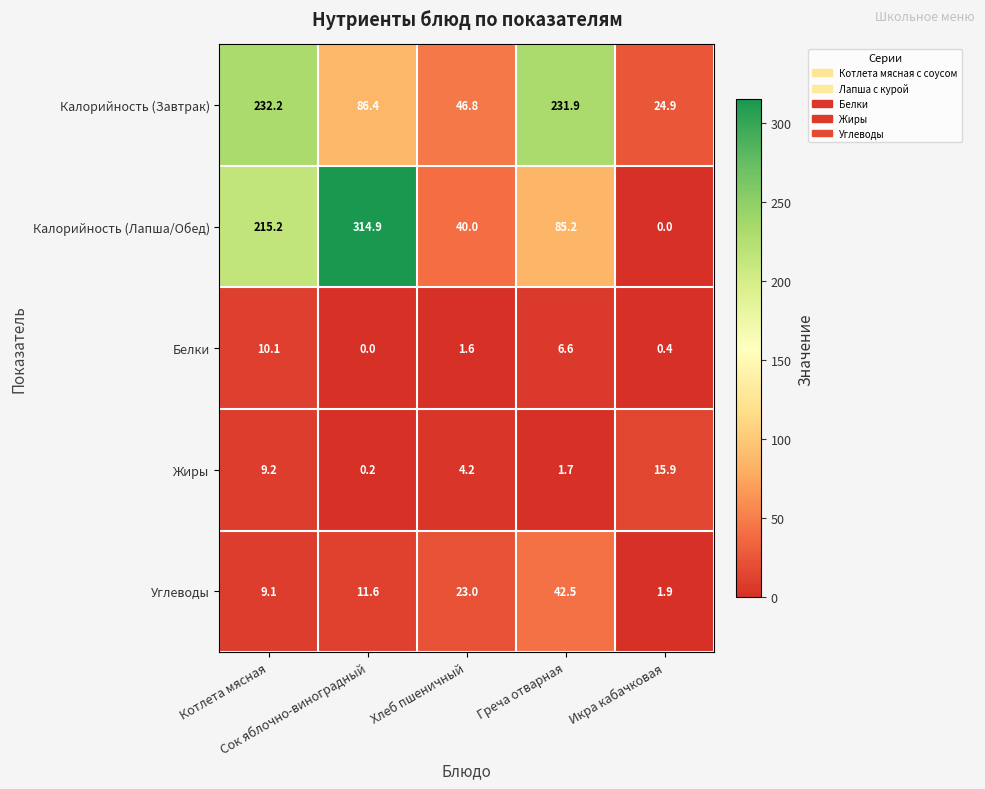

What is the difference between the maximum and second lowest values in the Жиры series?

14.2